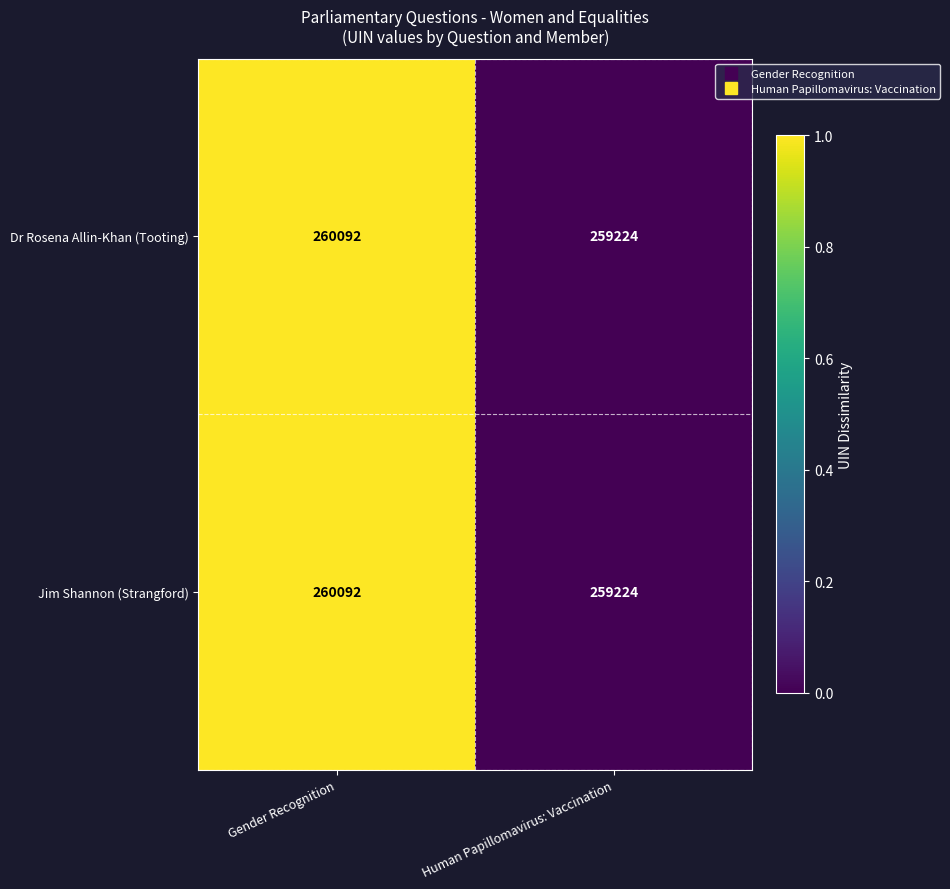

How many distinct data groups are displayed?

2